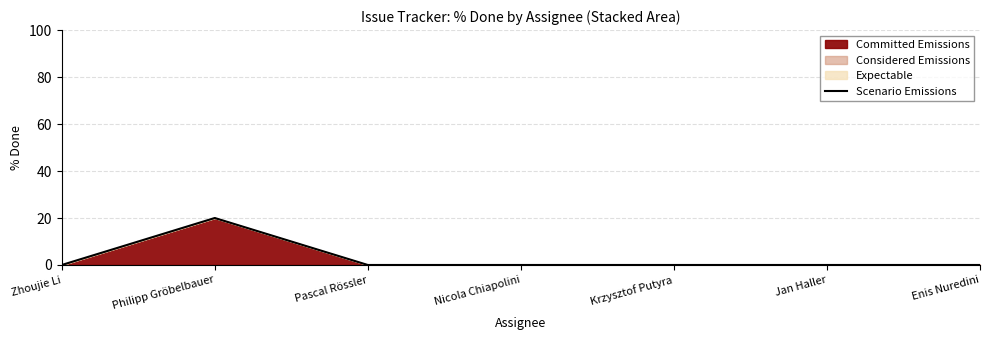

What is the maximum value shown in the chart?

20